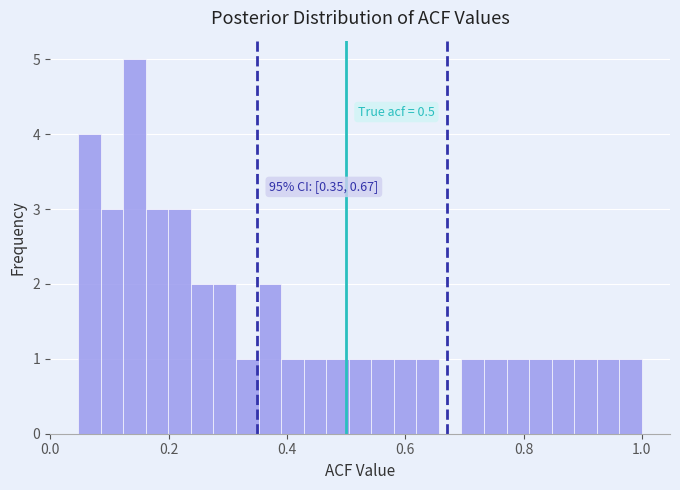

Read against the x-axis, roughly where is the centre of the tallest bar?

0.14